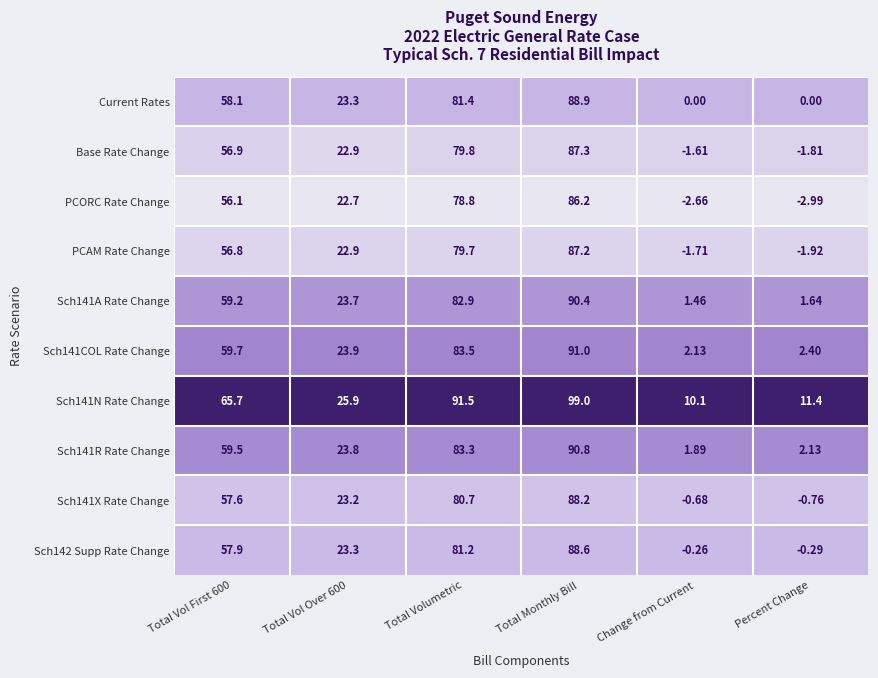

Between Total Volumetric and Percent Change, which series saw the biggest shift?

PCORC Rate Change